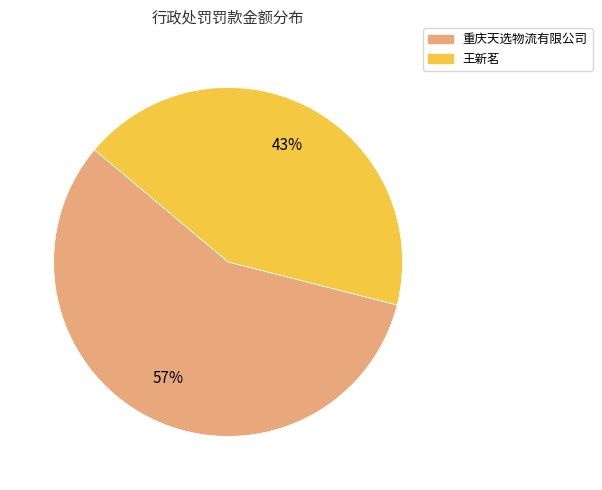

True or false: 王新茗 accounts for 30% of the total.

False